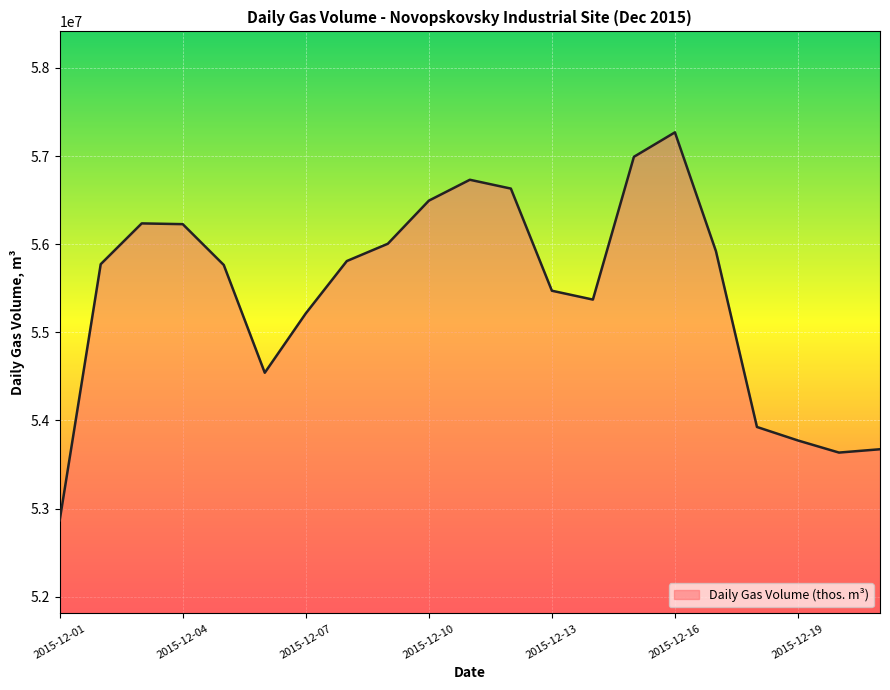

What is the smallest value displayed?

52867350